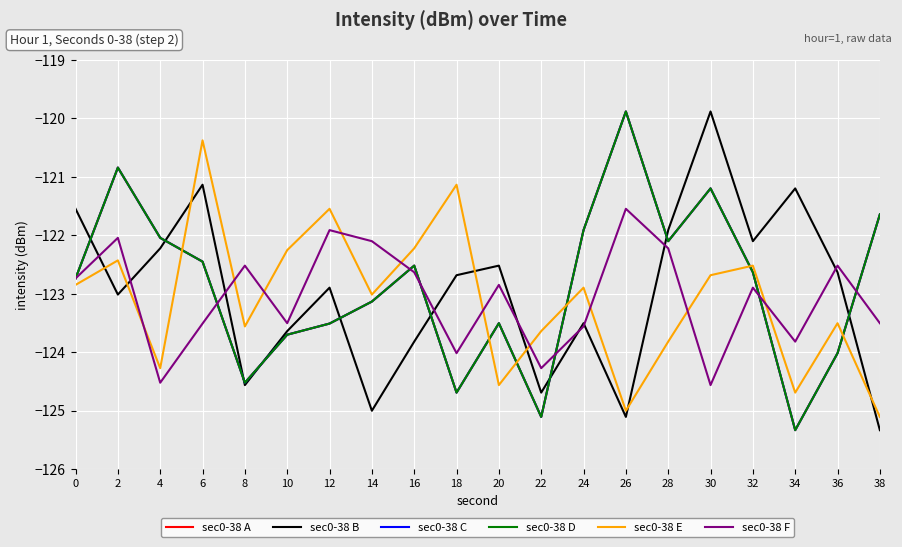

Does the chart have visible grid lines?

Yes